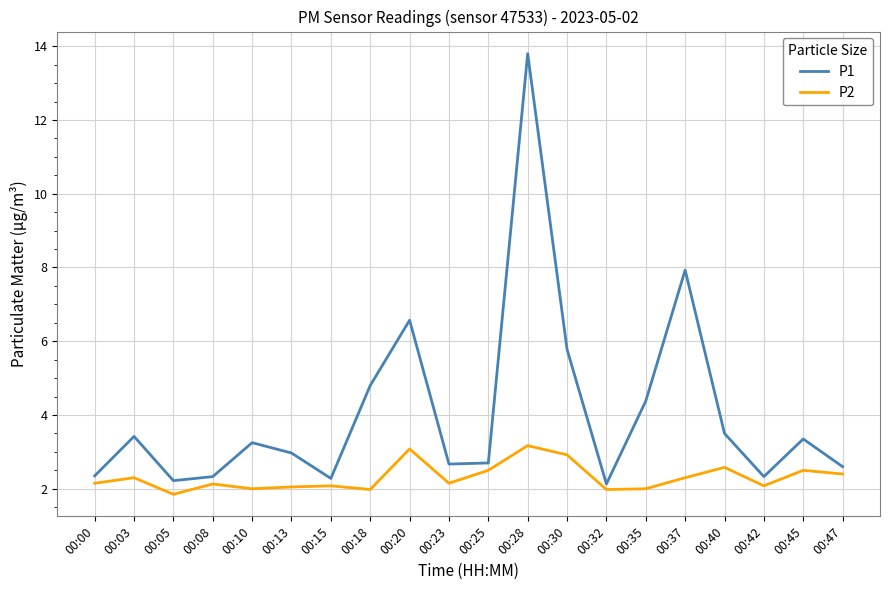

Between 00:28 and 00:40, which series saw the biggest shift?

P1